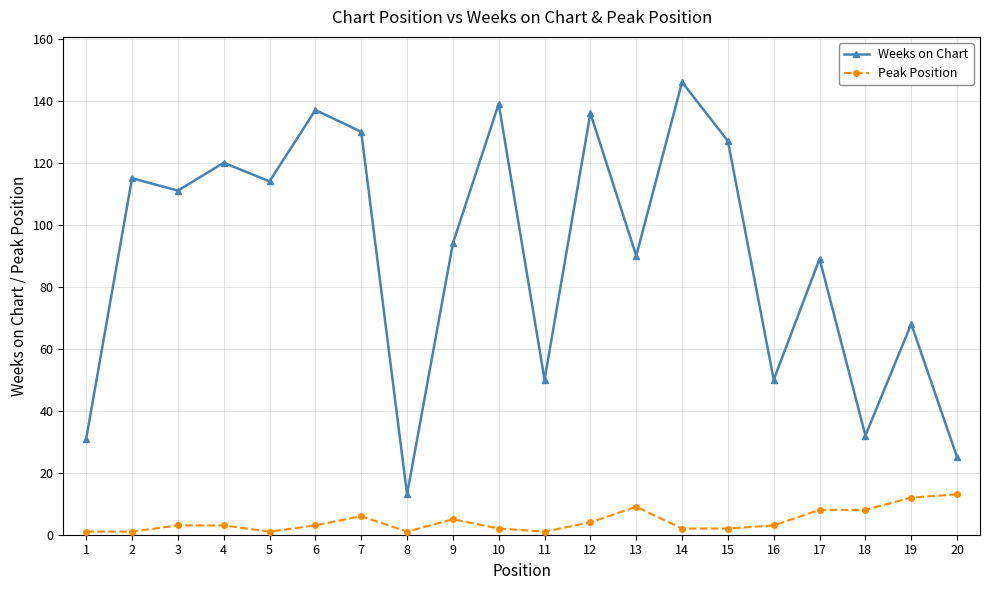

What is the difference between the highest and lowest values at 16?

47